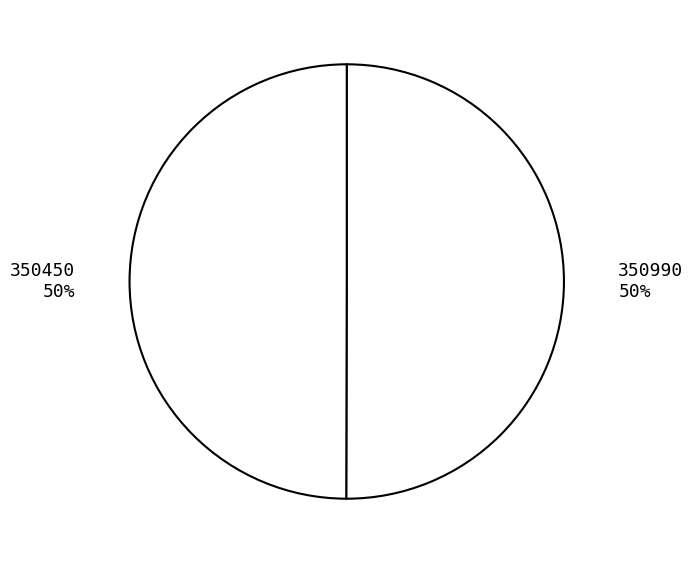

Approximately how many times larger is the value at 350990 compared to 350450?

1.0